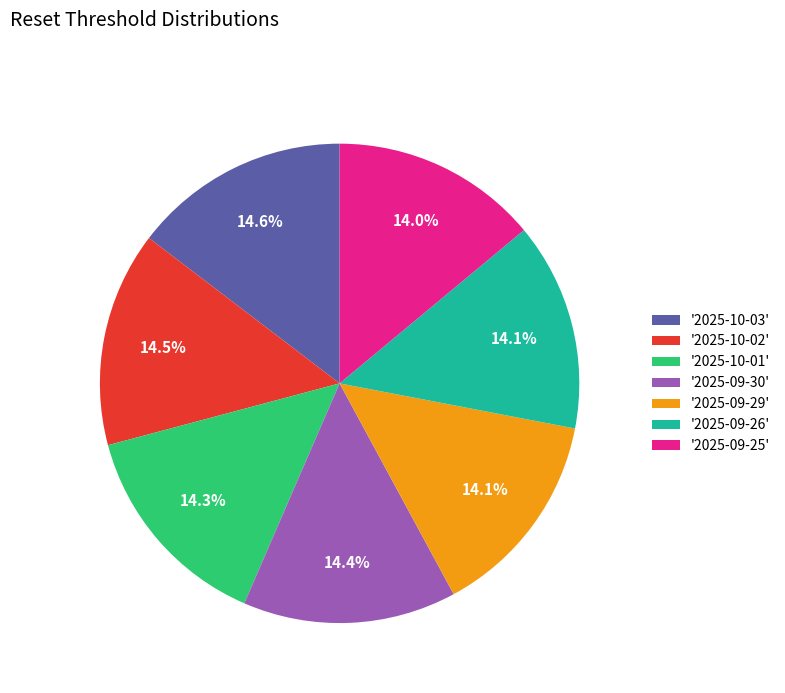

What is the ratio of the value at '2025-10-03' to the value at '2025-10-01'?

1.0